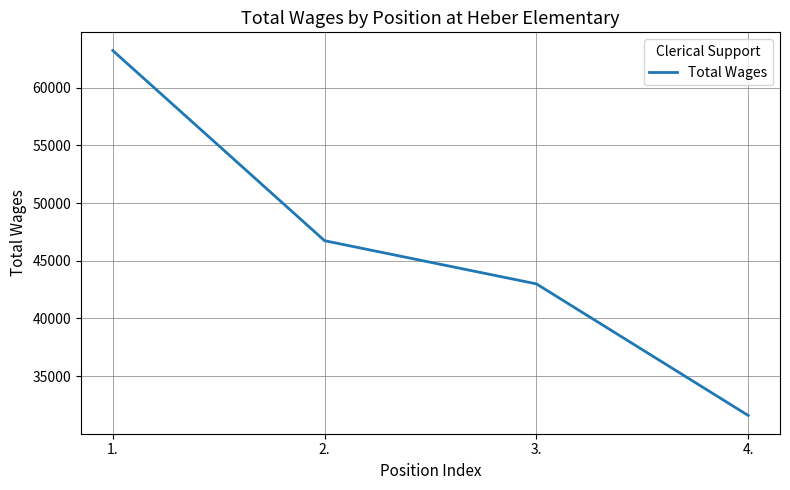

Is it true that the value at 4. is 10122?

False